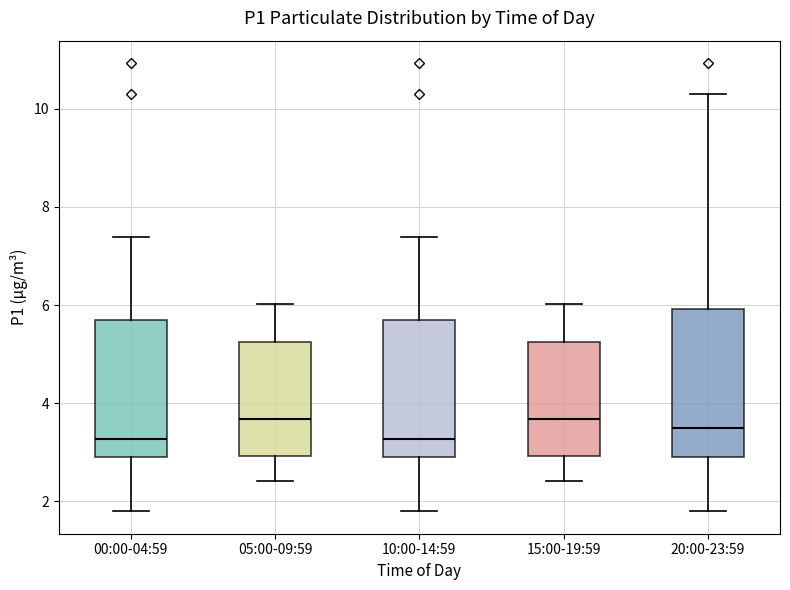

Where does the median line of the box for 10:00-14:59 sit on the y-axis? The values are not printed on the chart, so give them approximately, as read against the axis.

3.2